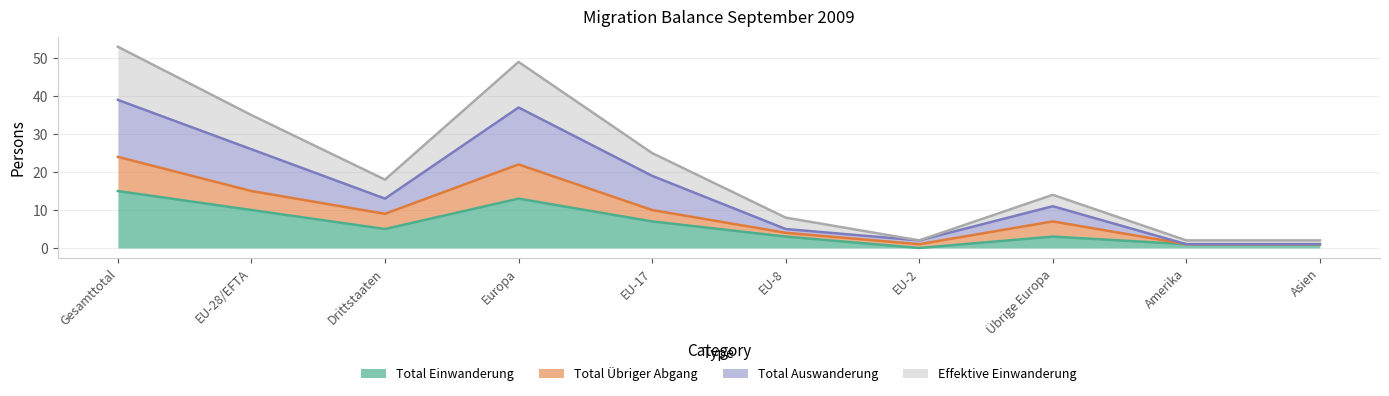

What is the label of the 7th point from the left?

EU-2